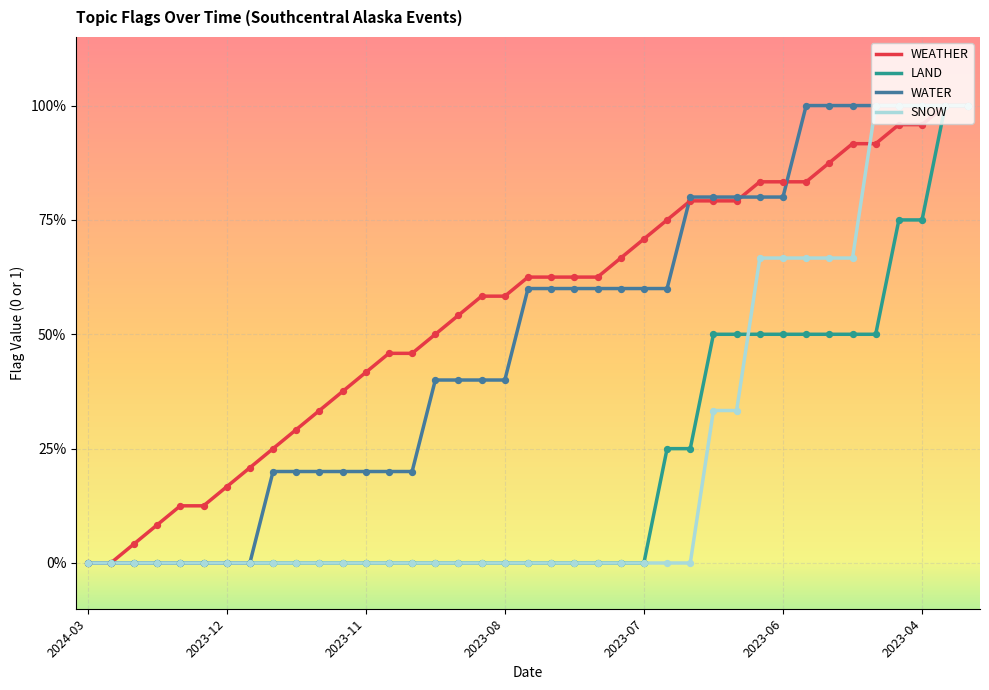

Is this an area chart (filled region under the line)?

No